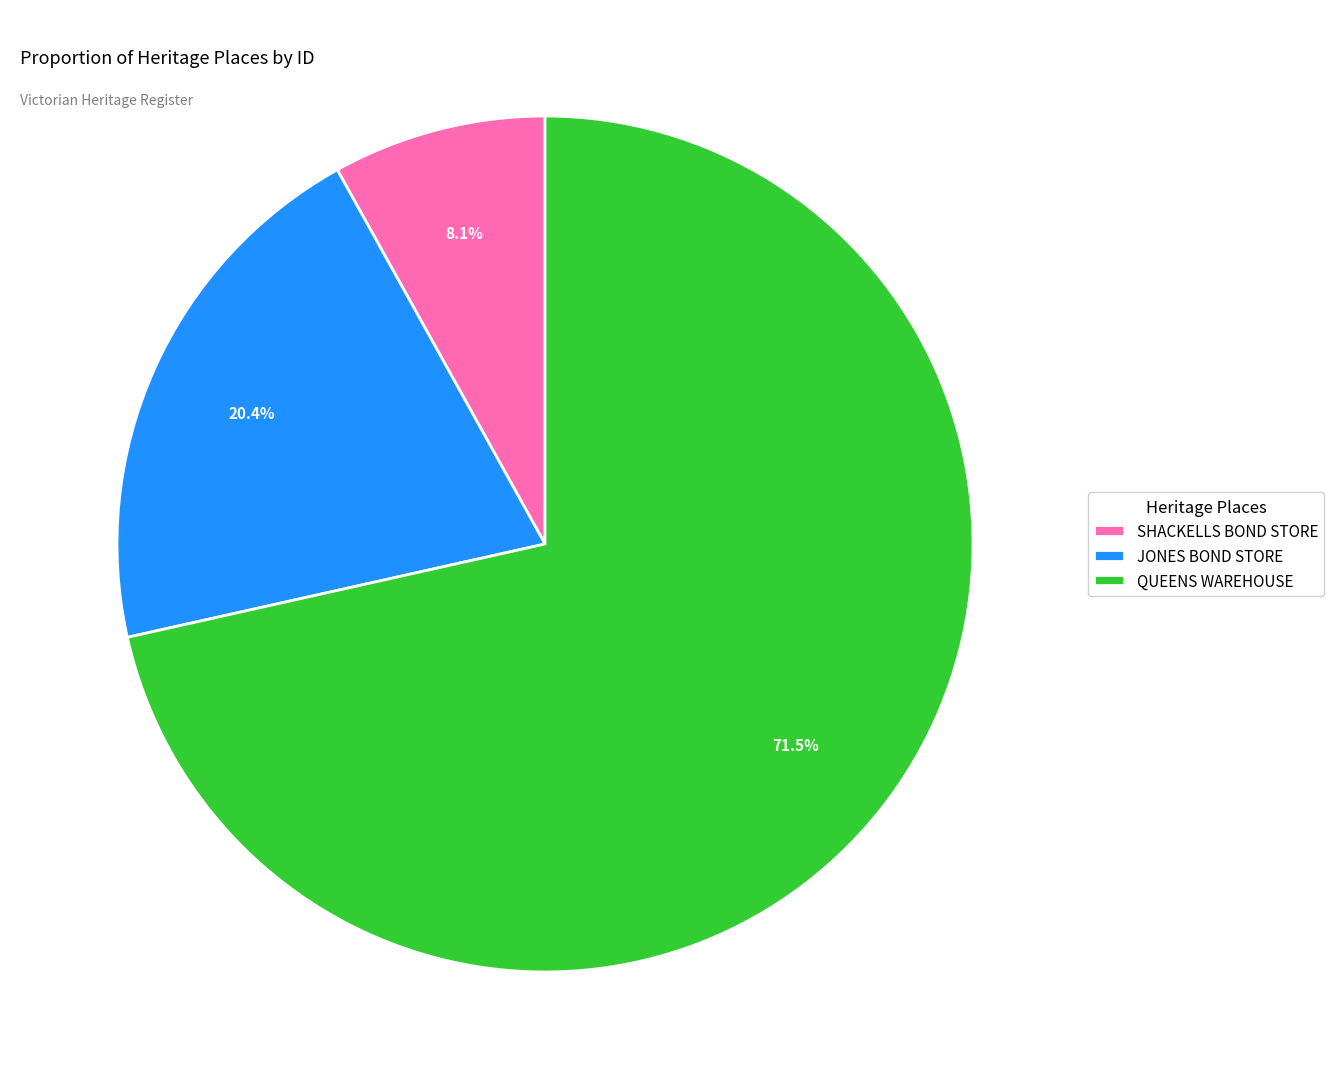

Between QUEENS WAREHOUSE and SHACKELLS BOND STORE, which is larger?

QUEENS WAREHOUSE